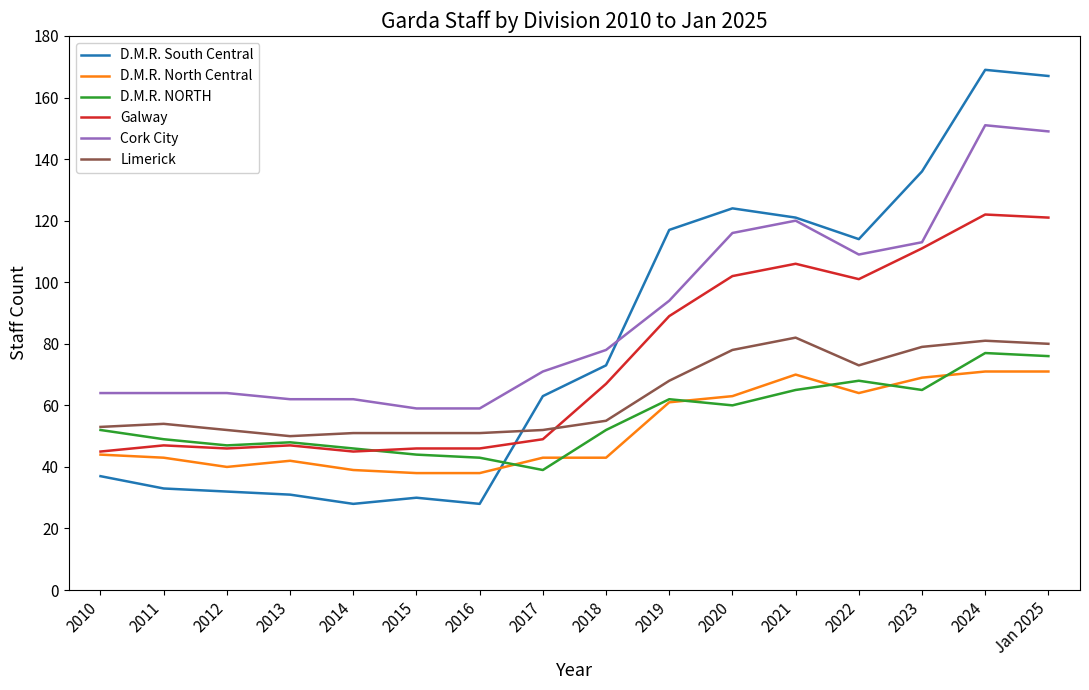

At which label is Limerick closest to 66?

2019